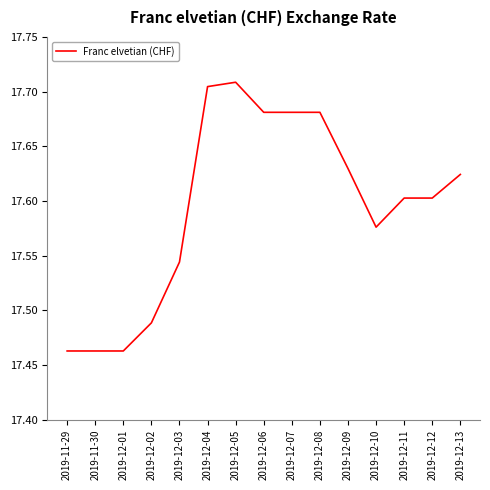

True or false: the data shows 24.7 at 2019-12-07.

False